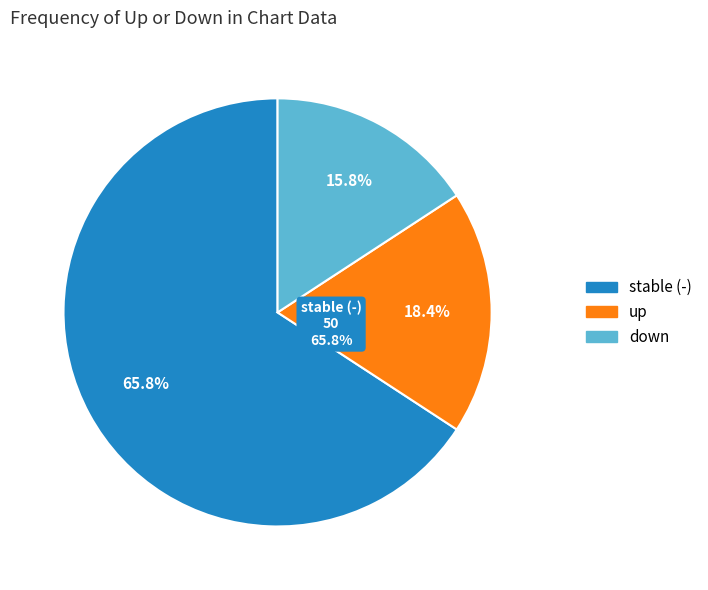

What is the change in value from up to -?

+36